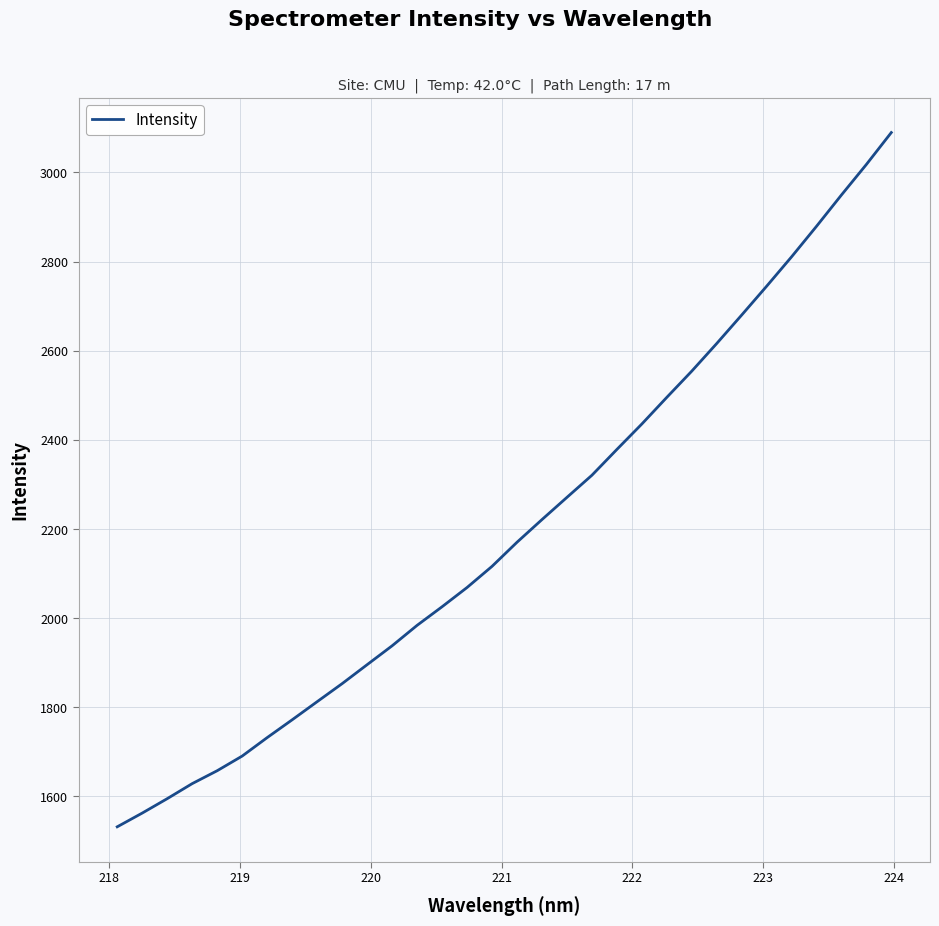

What is the difference between the maximum and minimum values?

1557.5